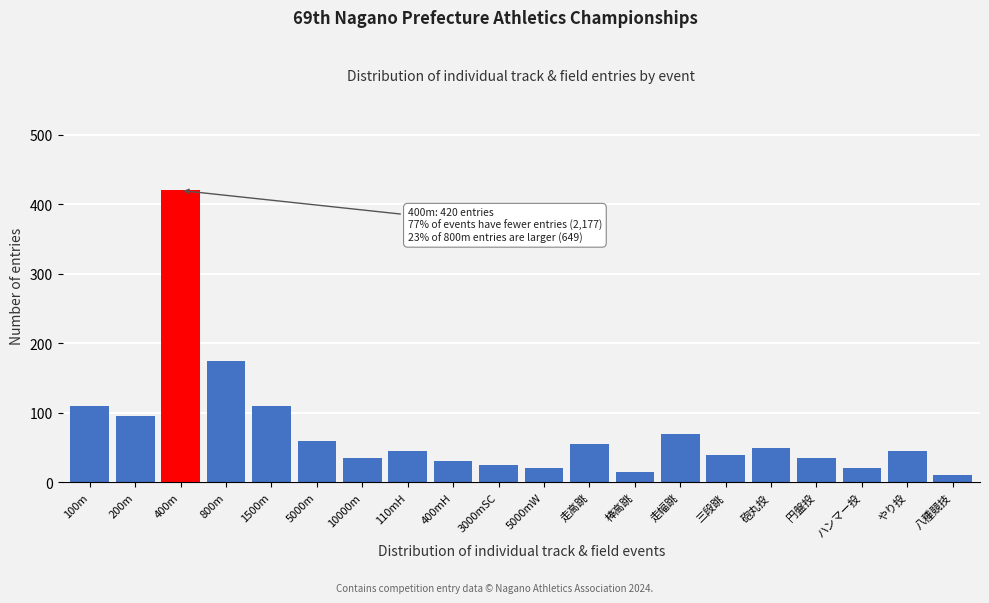

Reading left to right, what are all the values shown in this chart?

110	95	420	175	110	60	35	45	30	25	20	55	15	70	40	50	35	20	45	10